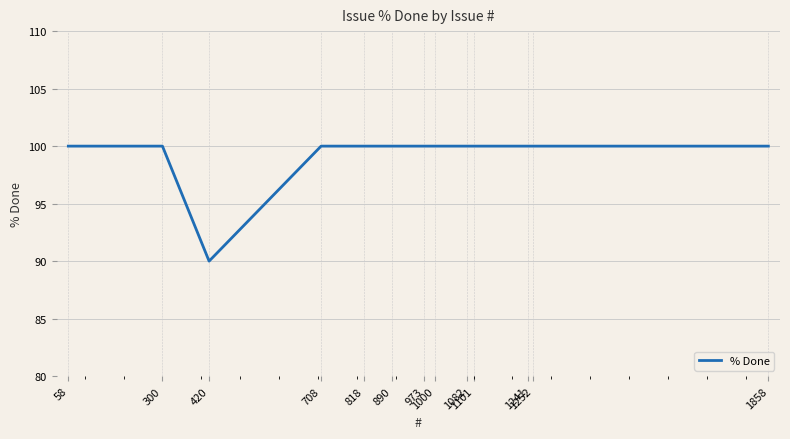

What is the difference between the maximum and minimum values?

10